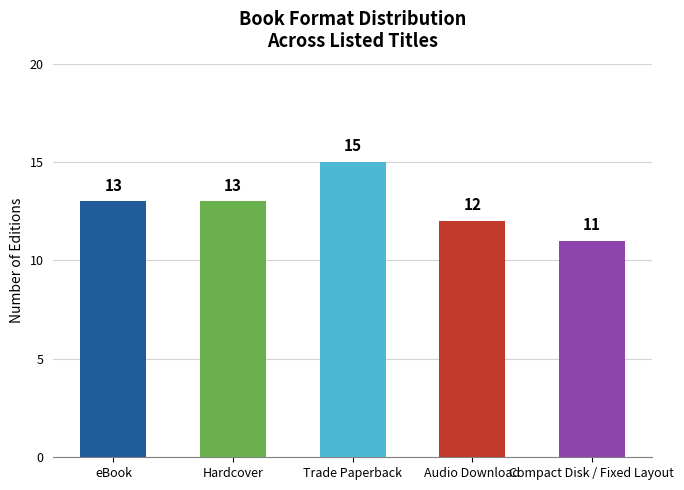

What is the value of the 3rd bar from the left?

15